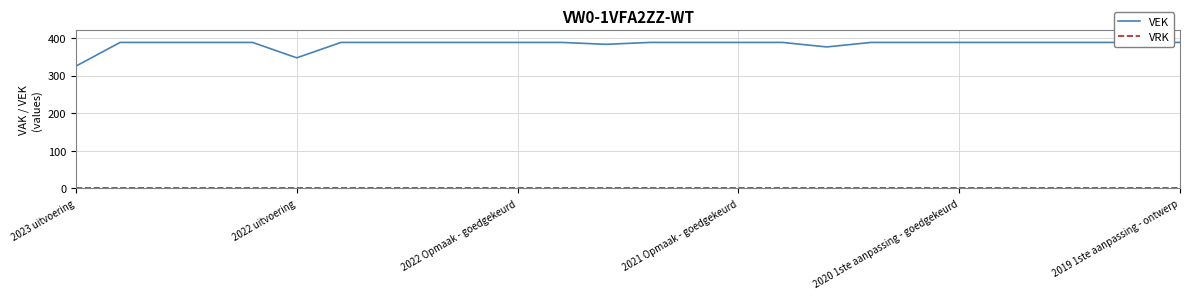

Does the chart have visible grid lines?

Yes